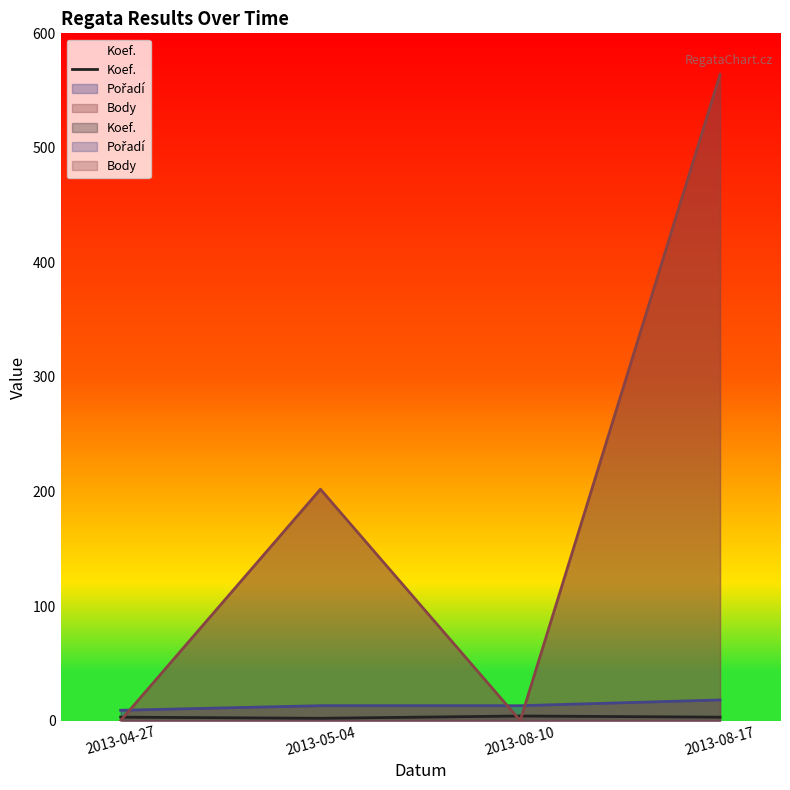

Which category has the lowest value across all series?

2013-05-04